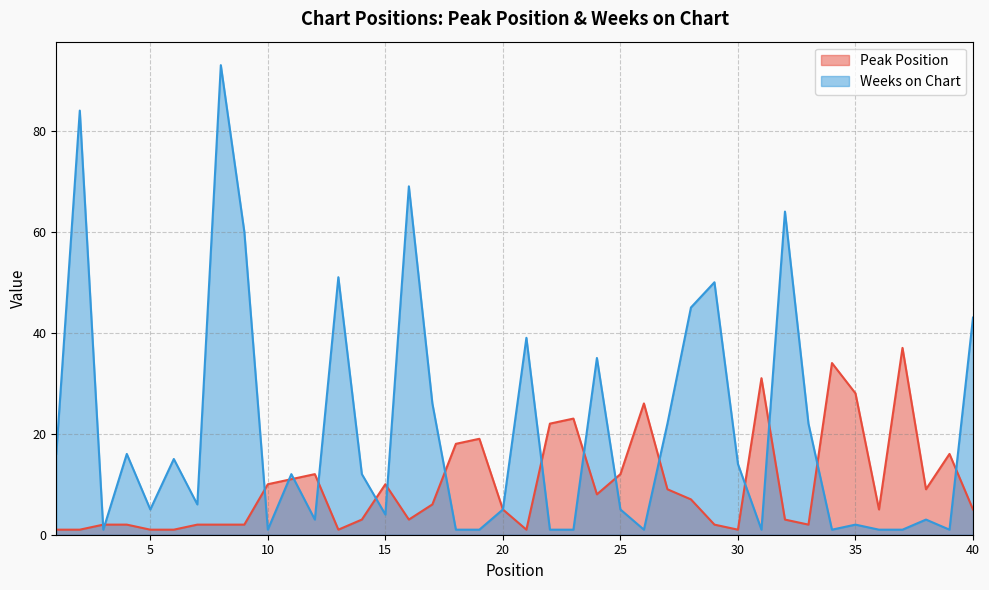

Reading left to right, extract all data points from this chart.

Peak Position: 1	1	2	2	1	1	2	2	2	10	11	12	1	3	10	3	6	18	19	5	1	22	23	8	12	26	9	7	2	1	31	3	2	34	28	5	37	9	16	5
Weeks on Chart: 16	84	1	16	5	15	6	93	60	1	12	3	51	12	4	69	26	1	1	5	39	1	1	35	5	1	22	45	50	14	1	64	22	1	2	1	1	3	1	43